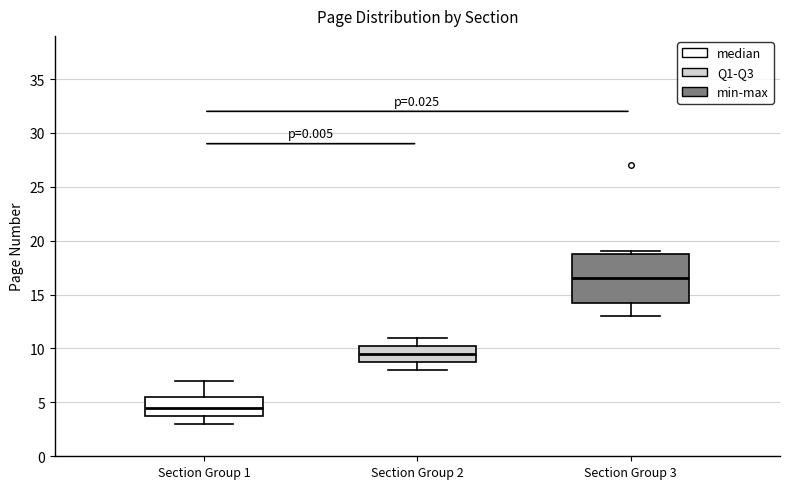

Which box has the highest median line?

Section Group 3